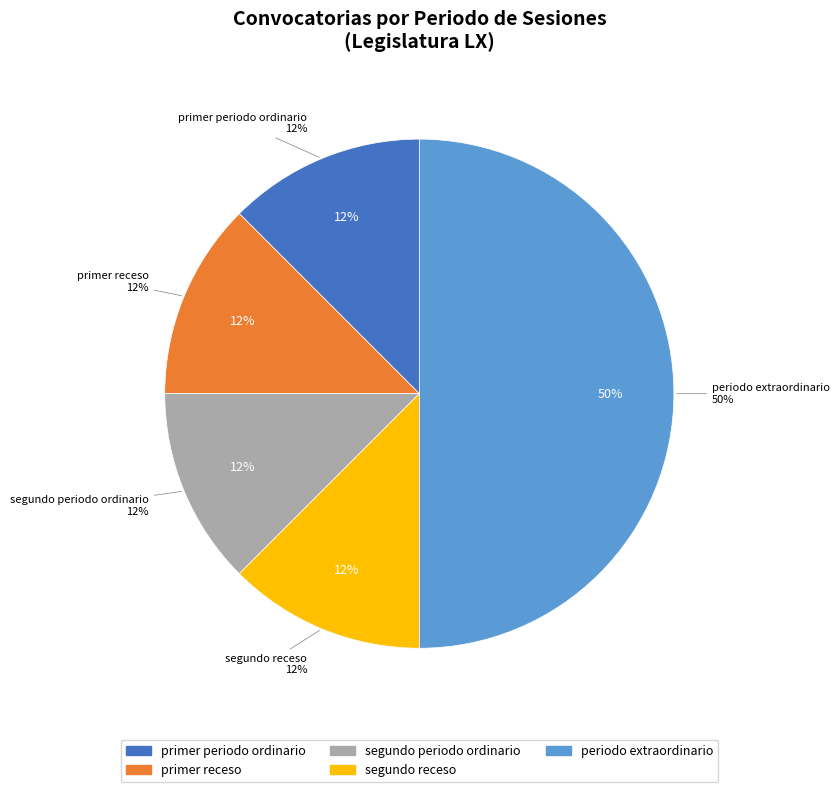

To the nearest percent, what portion does primer periodo ordinario represent?

12%